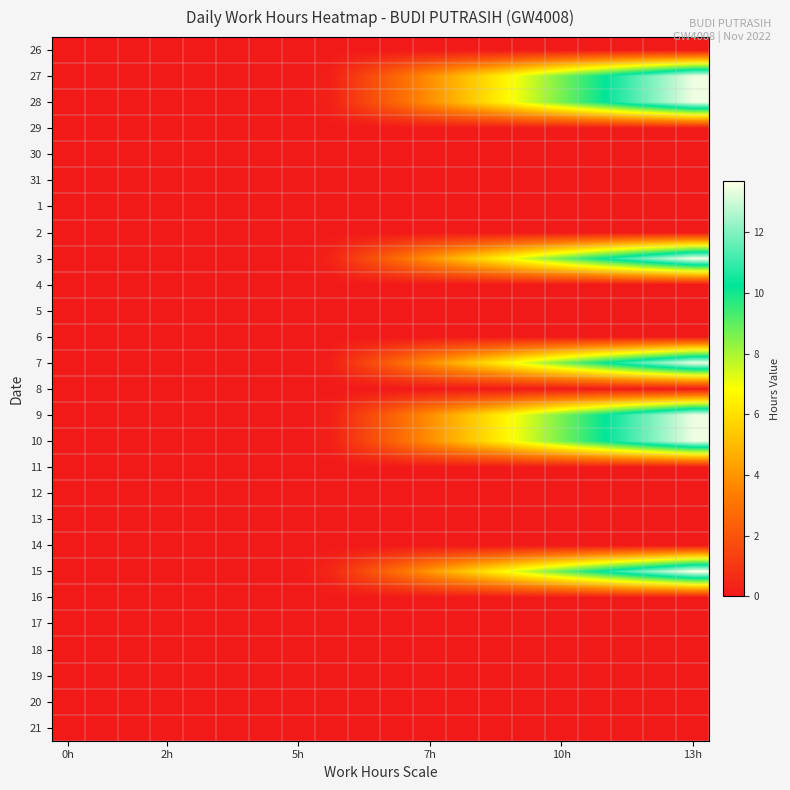

At how many categories does at least one series exceed 1?

11